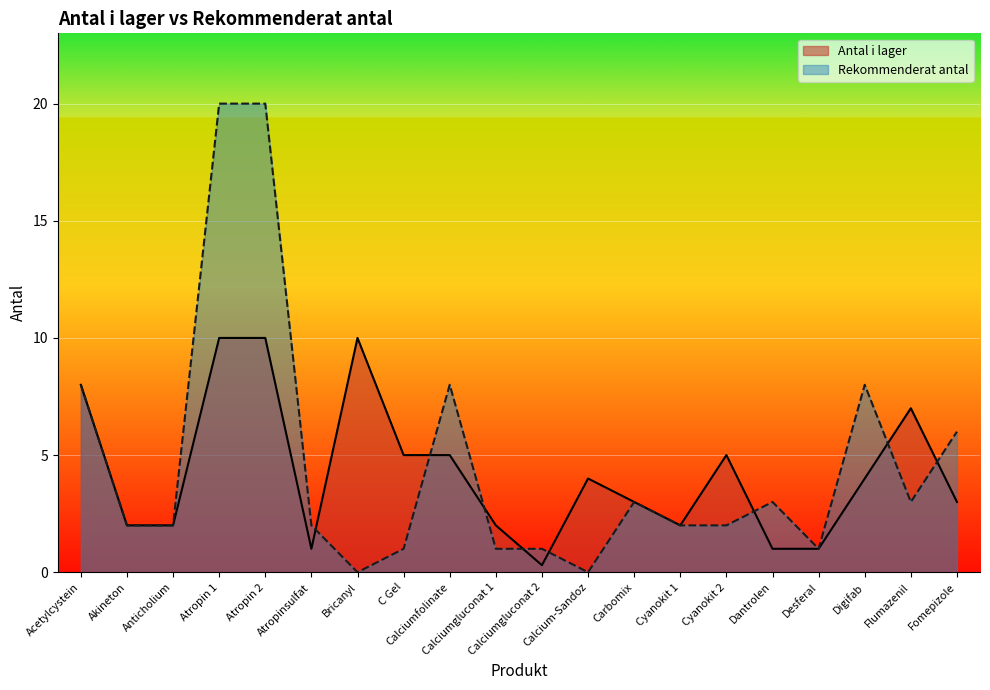

What is the label of the 16th point from the left?

Dantrolen